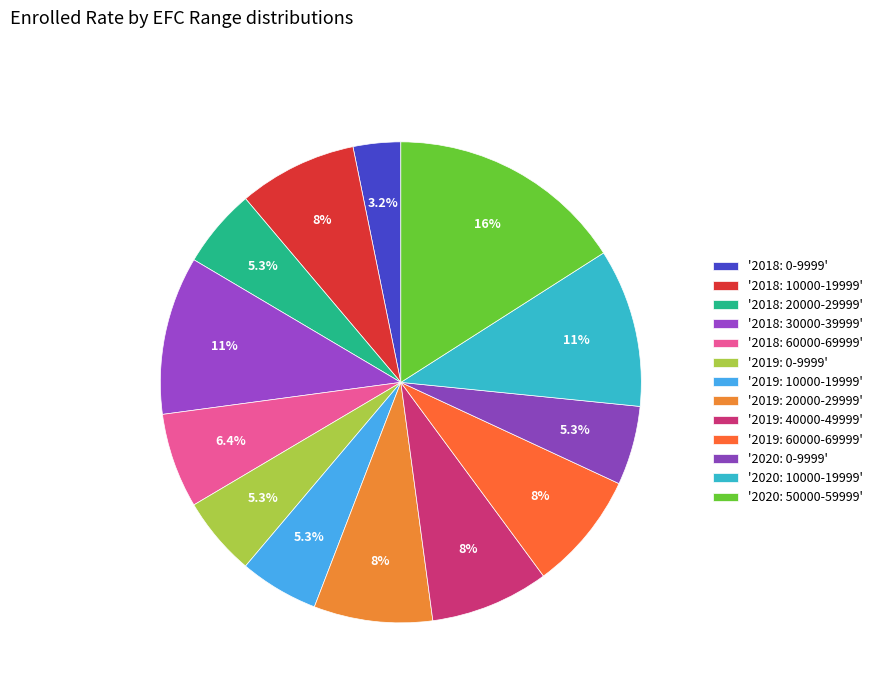

Which category has the biggest portion of the pie?

2020: 50000-59999